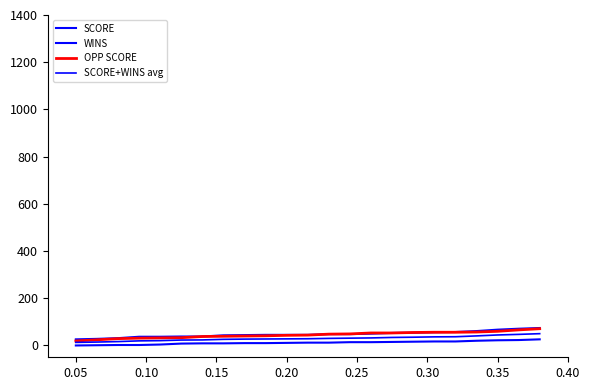

Does the chart have visible grid lines?

No